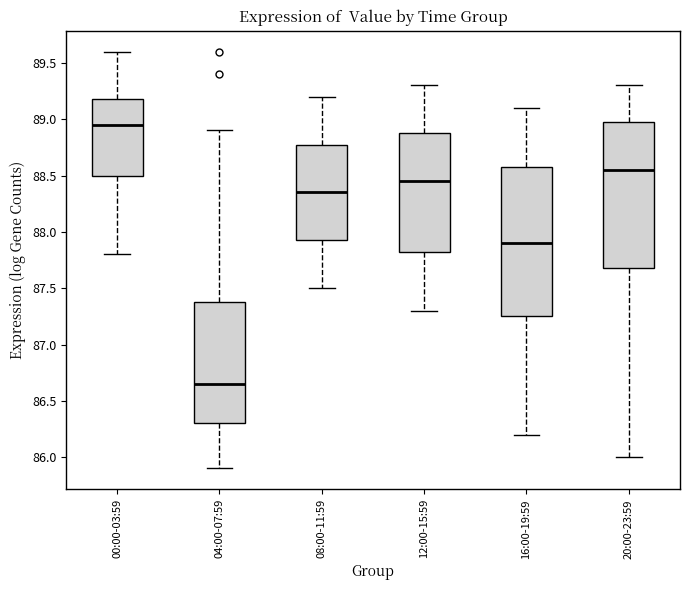

Reading left to right, read every box against the y-axis: the position of its median line, the range the box covers, and the ends of its whiskers. The values are not printed on the chart, so give them approximately, as read against the axis.

00:00-03:59: median 88.95, box 88.50 to 89.20, whiskers 87.80 to 89.60
04:00-07:59: median 86.65, box 86.30 to 87.40, whiskers 85.90 to 88.90
08:00-11:59: median 88.35, box 87.95 to 88.80, whiskers 87.50 to 89.20
12:00-15:59: median 88.45, box 87.85 to 88.90, whiskers 87.30 to 89.30
16:00-19:59: median 87.90, box 87.25 to 88.60, whiskers 86.20 to 89.10
20:00-23:59: median 88.55, box 87.70 to 89.00, whiskers 86.00 to 89.30